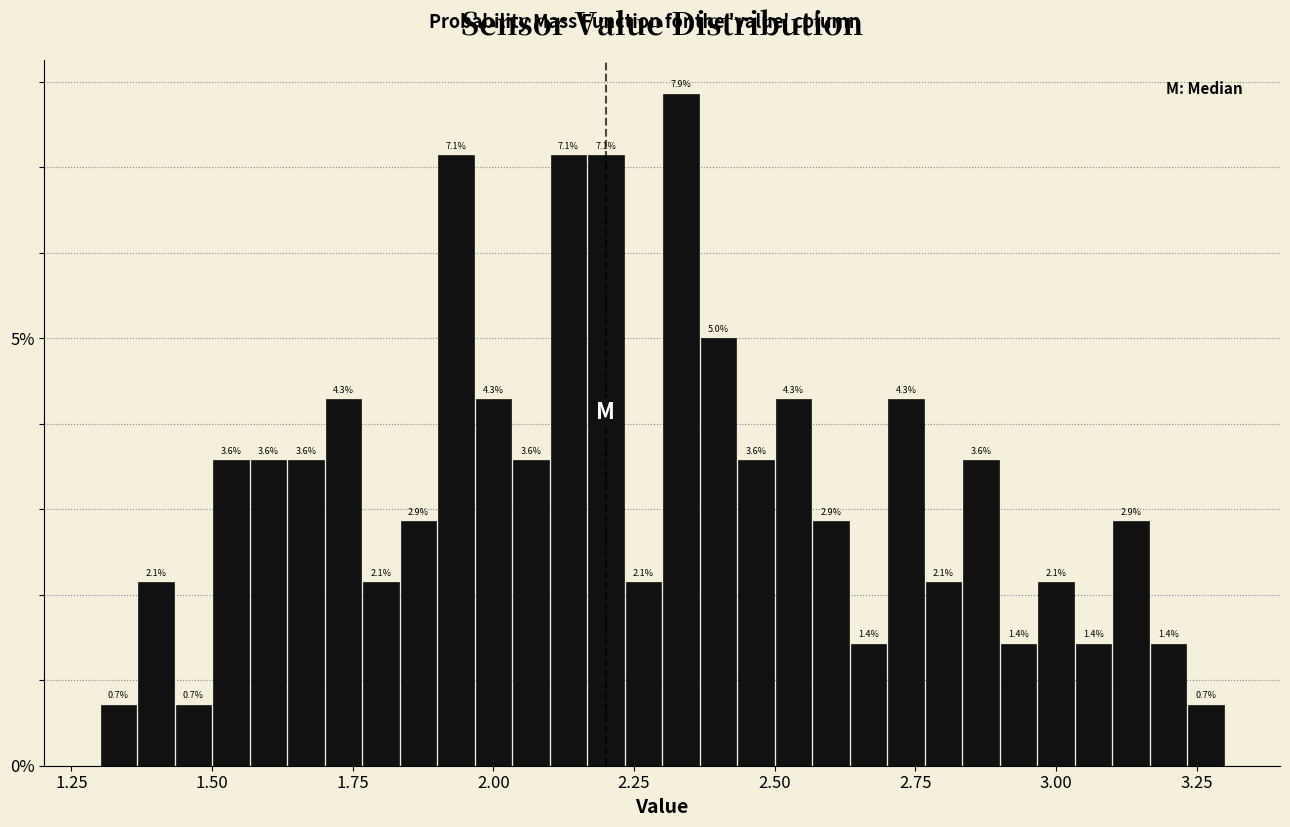

Around what value on the x-axis is the tallest bar? Give the approximate position of its centre, as read against the axis.

2.35